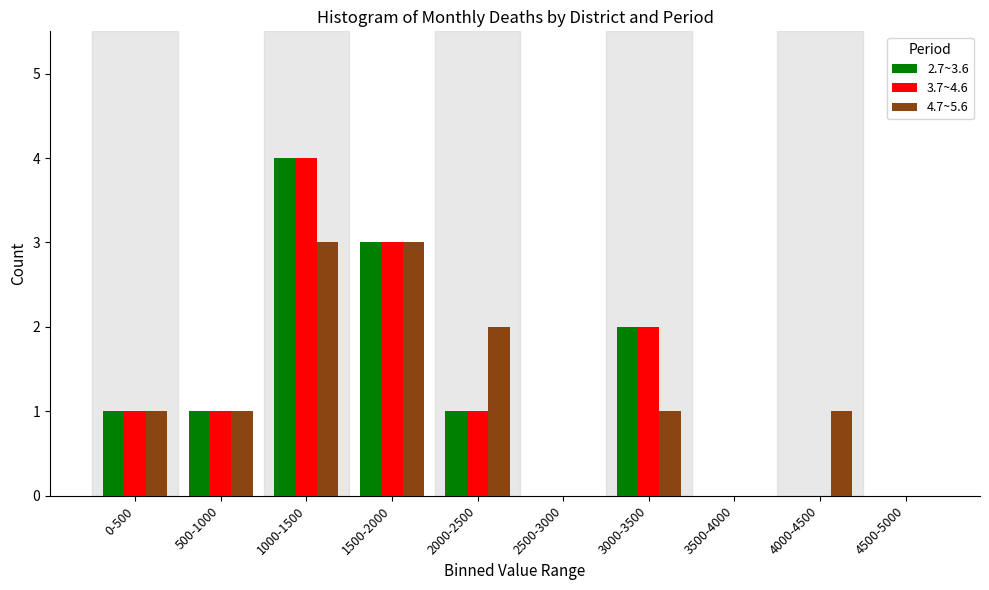

Reading left to right, transcribe all the data shown in this chart.

2.7~3.6: 0-500=1	500-1000=1	1000-1500=4	1500-2000=3	2000-2500=1	2500-3000=0	3000-3500=2	3500-4000=0	4000-4500=0	4500-5000=0
3.7~4.6: 0-500=1	500-1000=1	1000-1500=4	1500-2000=3	2000-2500=1	2500-3000=0	3000-3500=2	3500-4000=0	4000-4500=0	4500-5000=0
4.7~5.6: 0-500=1	500-1000=1	1000-1500=3	1500-2000=3	2000-2500=2	2500-3000=0	3000-3500=1	3500-4000=0	4000-4500=1	4500-5000=0